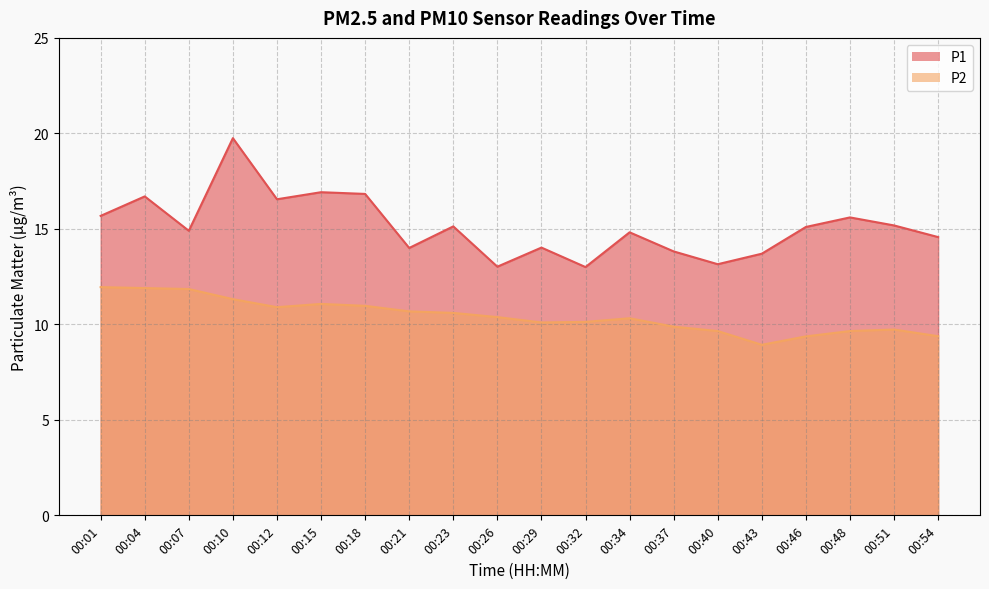

How many values in the P1 series exceed 15?

10